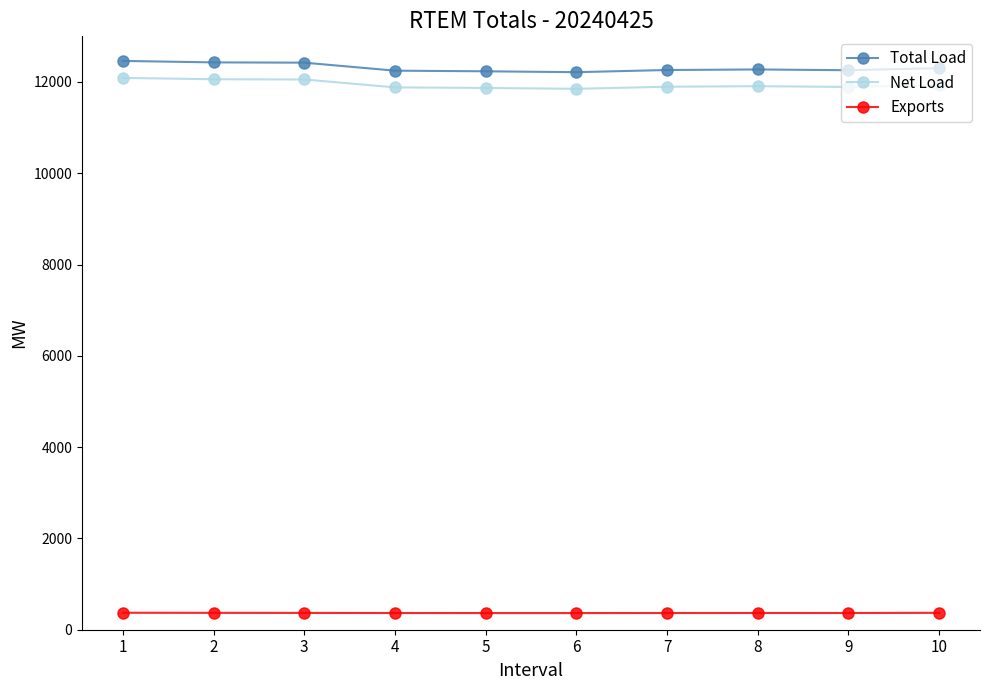

Rank the series at 2 from highest to lowest value.

Total Load, Net Load, Exports